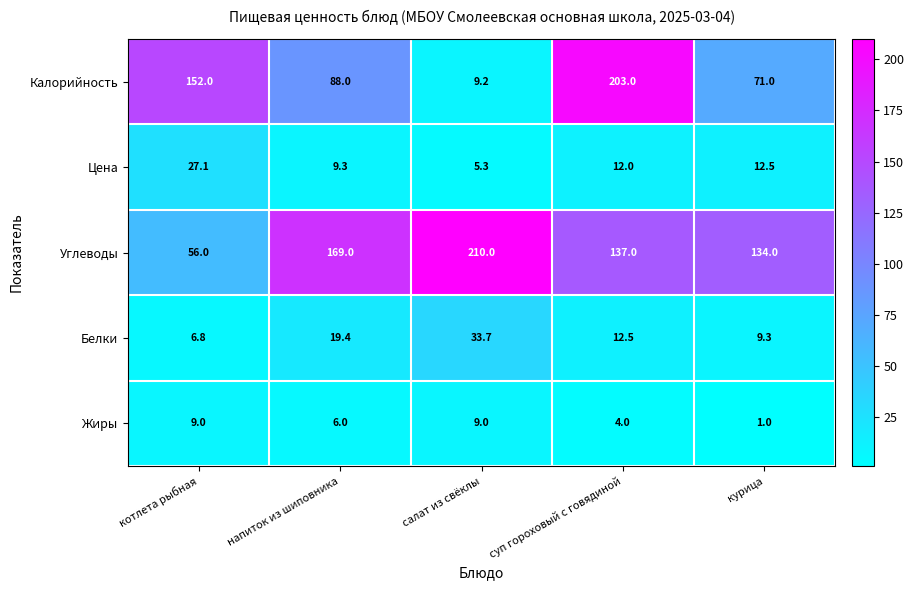

Between котлета рыбная and суп гороховый с говядиной, which series saw the biggest shift?

Углеводы